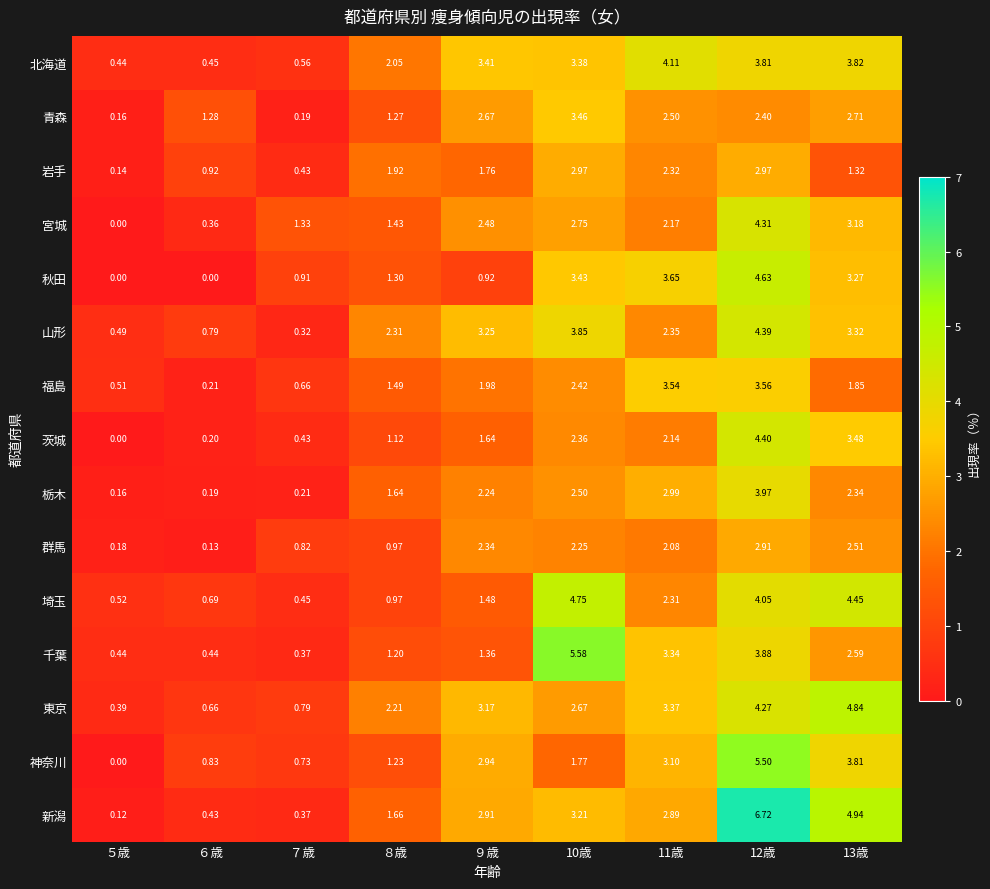

Which series has the largest range (max minus min)?

新潟